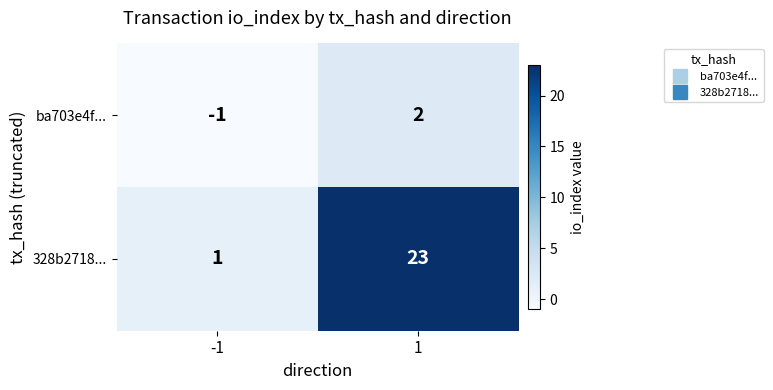

True or false: 328b2718... has a value of 23 at 1.

True